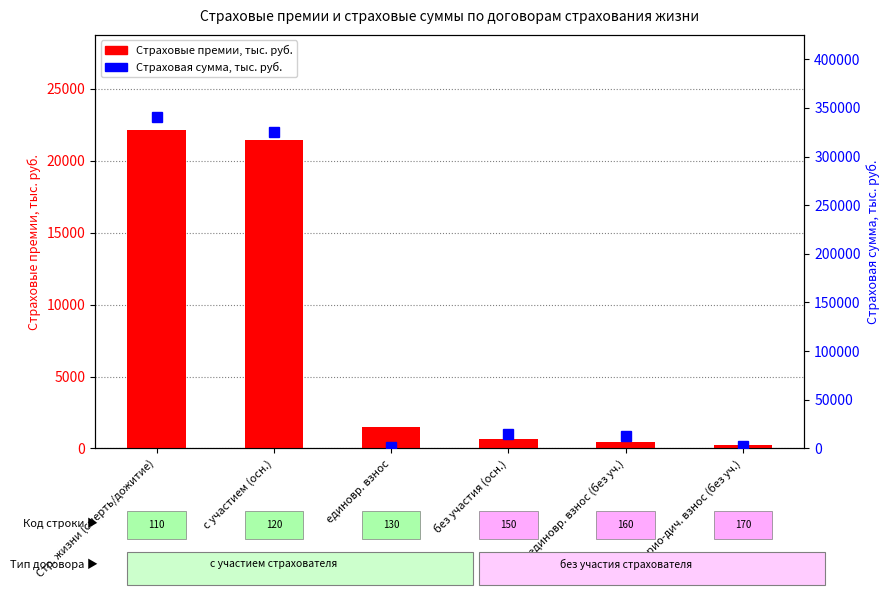

What is the value of the Страховые премии bar at the 4th from the left?

684.5